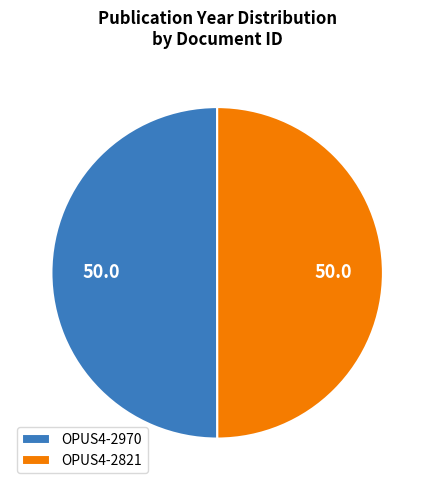

Approximately how many times larger is the value at OPUS4-2970 compared to OPUS4-2821?

1.0